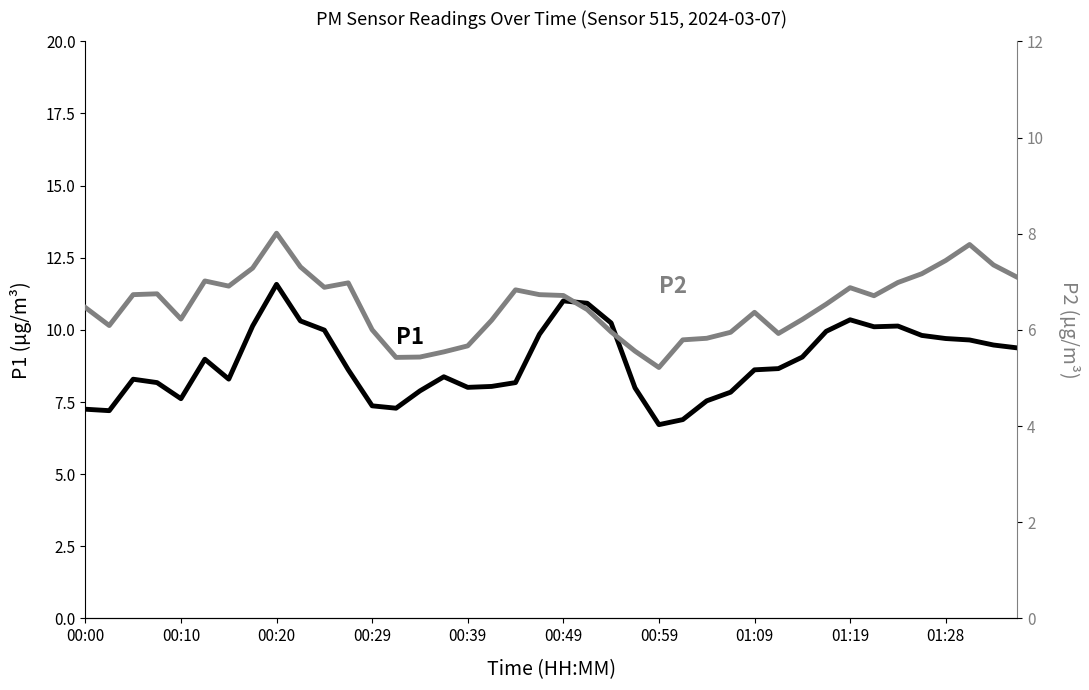

What is the minimum value shown in the chart?

5.2